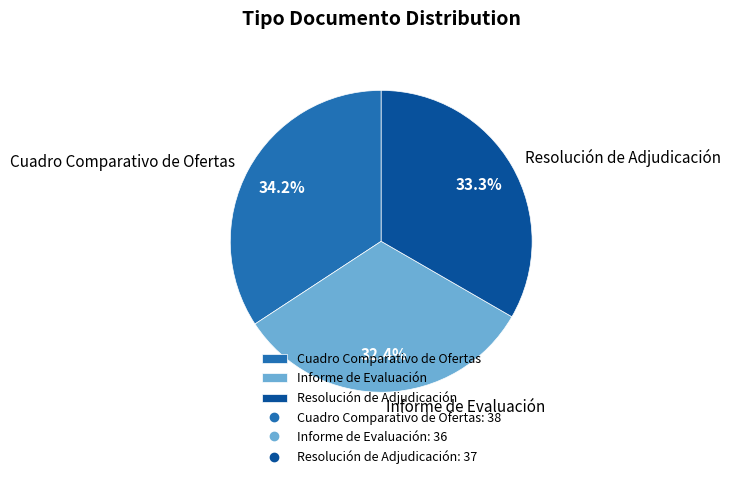

Which has a higher value, Resolución de Adjudicación or Cuadro Comparativo de Ofertas?

Cuadro Comparativo de Ofertas